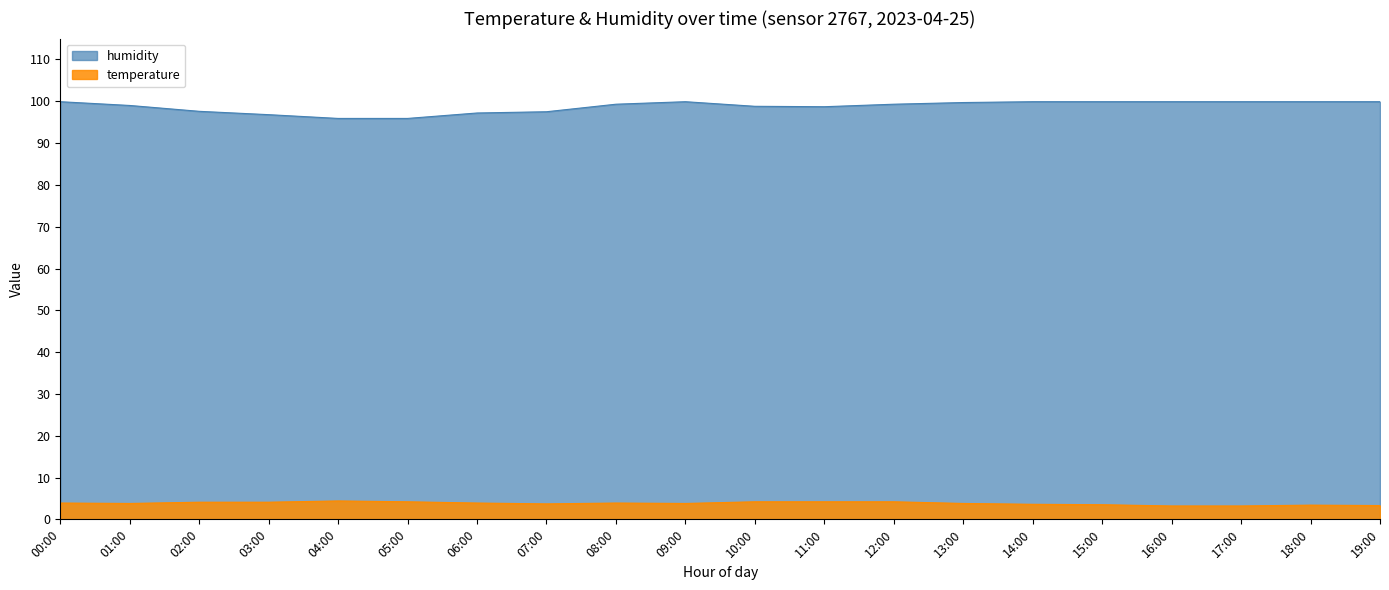

Which series has the widest spread of values?

humidity